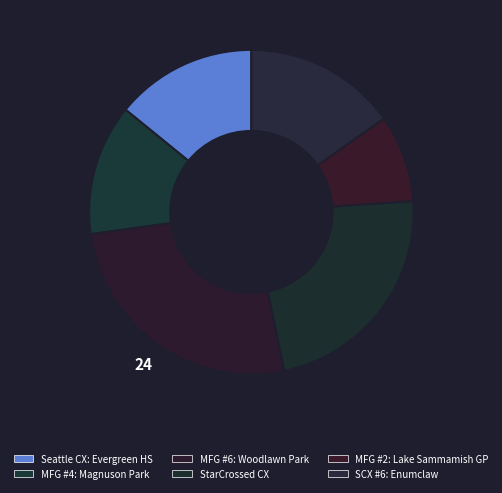

Does Seattle CX: Evergreen HS account for over 50% of the chart?

No